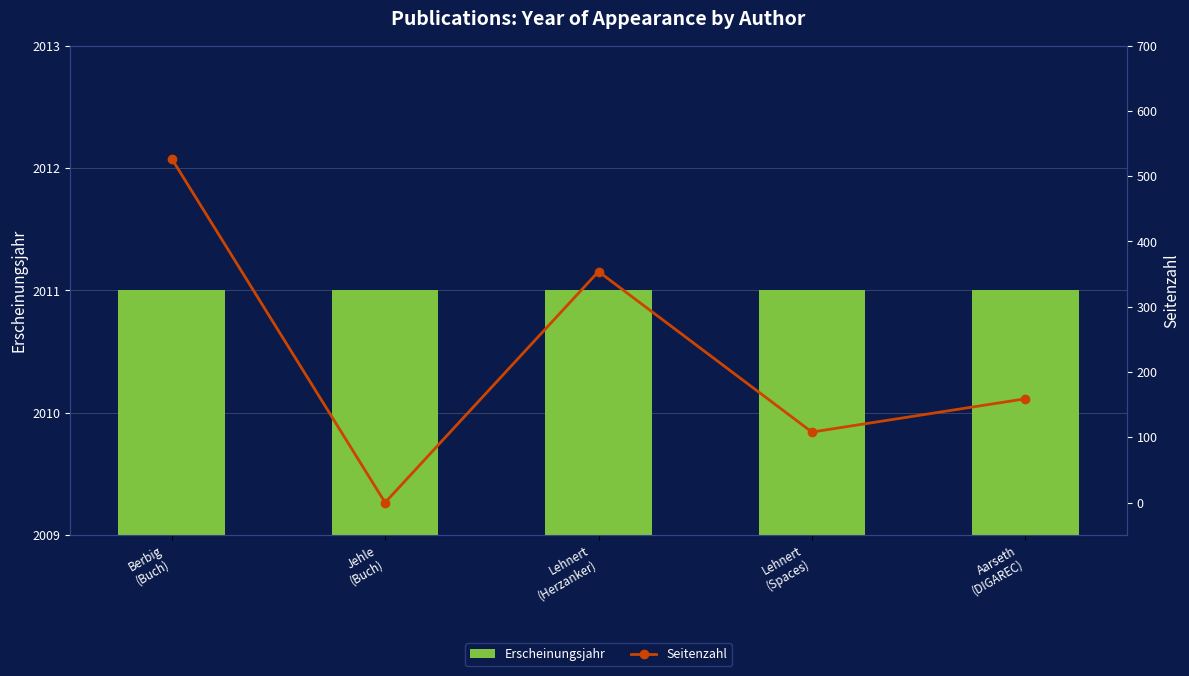

Which label corresponds to the smallest value in the chart?

Jehle
(Buch)